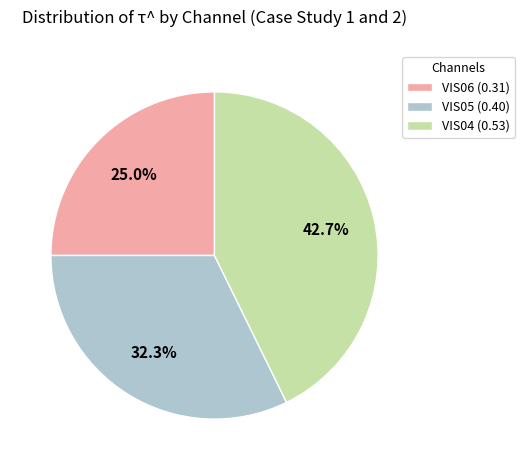

Does VIS04 account for over 50% of the chart?

No